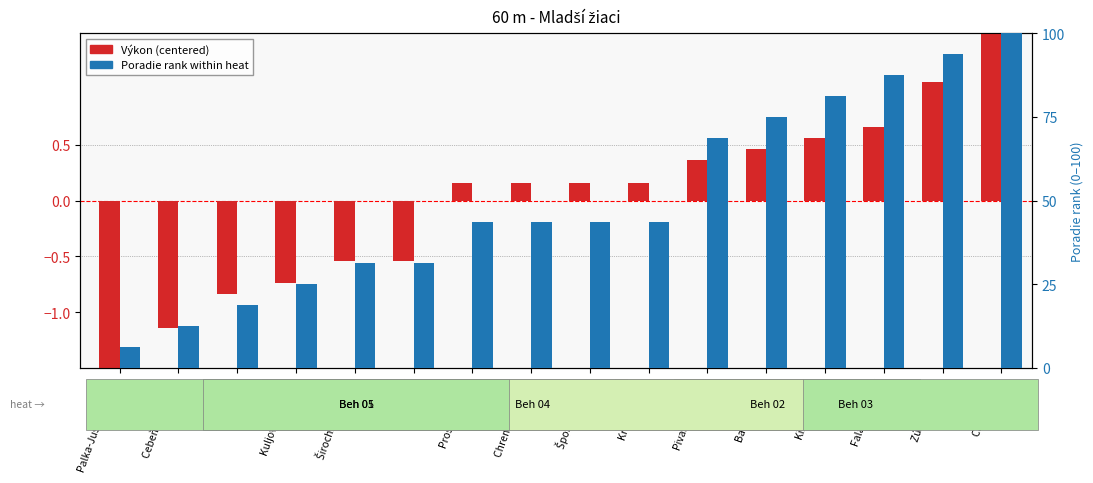

Is it true that Poradie (sourhn.) equals 130.6 at Zúber Gregor?

False